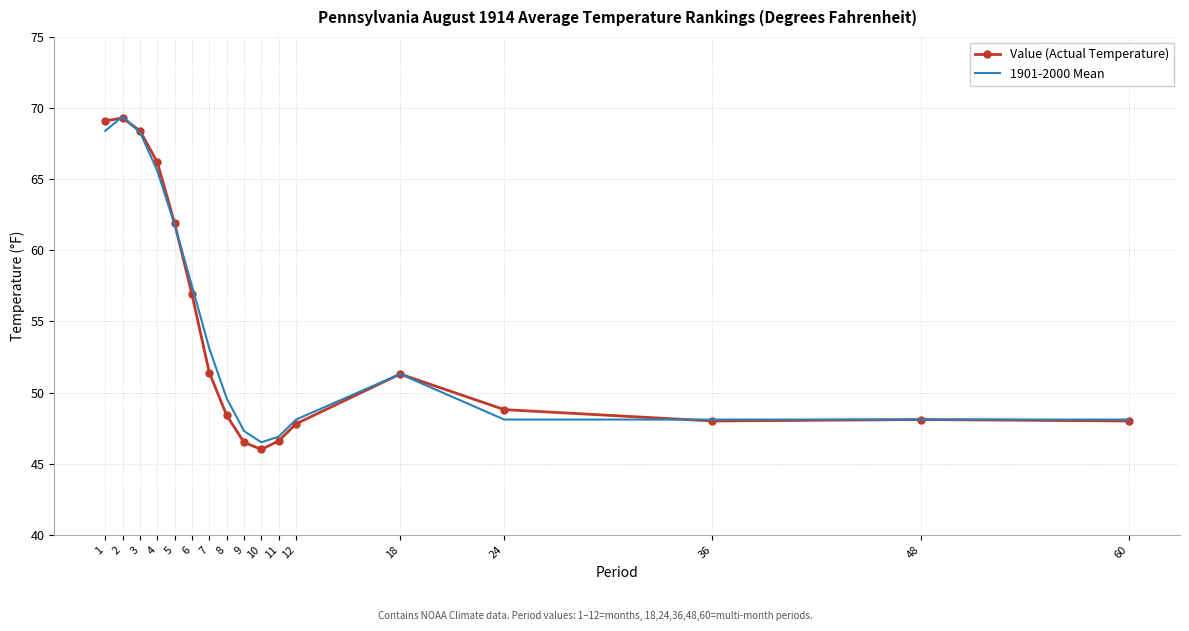

Is it true that Value (Actual Temperature) equals 34.1 at 7?

False